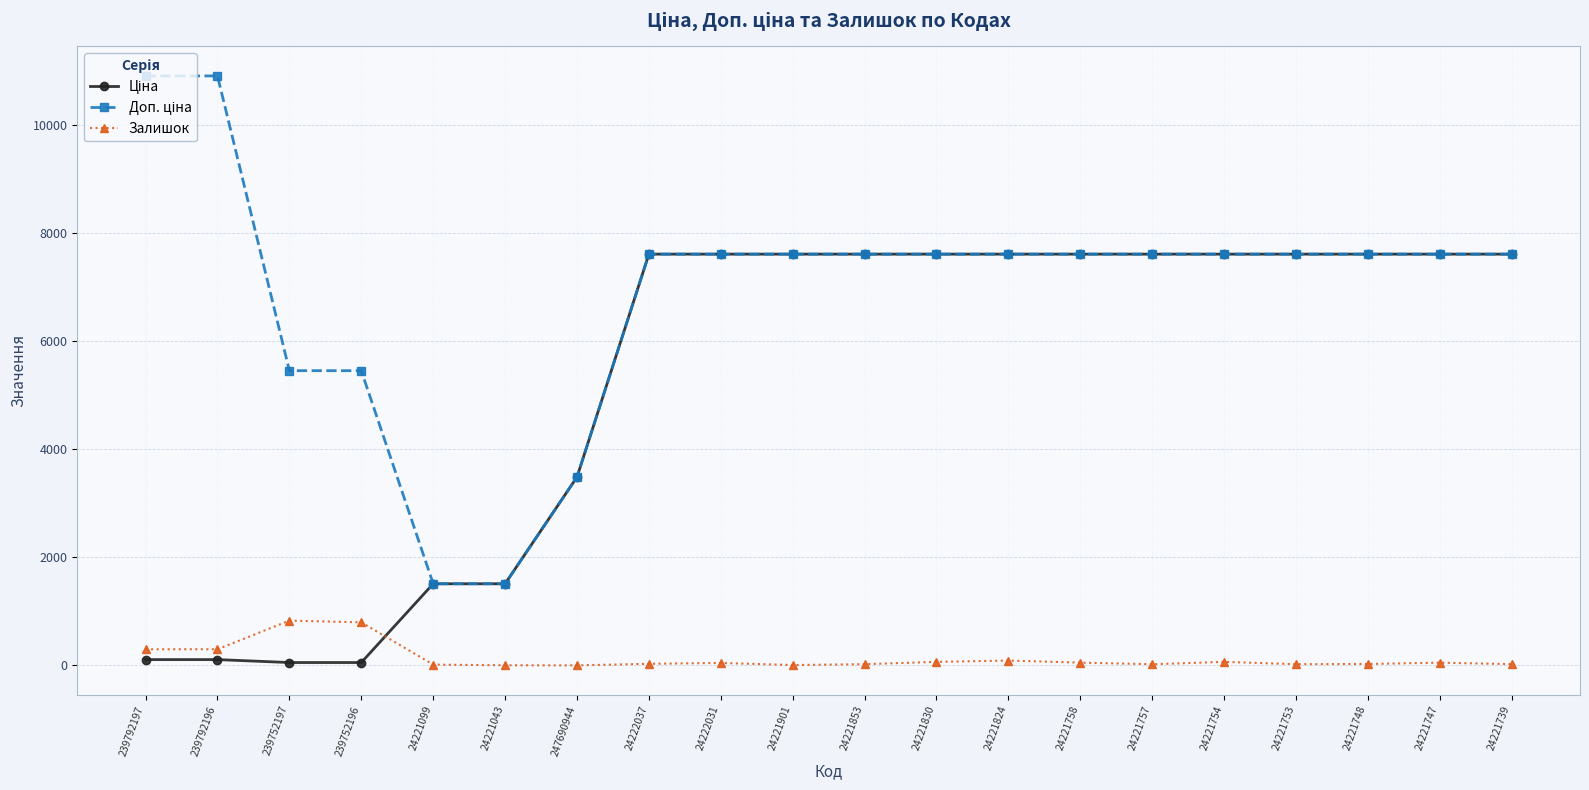

The Залишок series shows 1305.4 at 239752197. True or false?

False